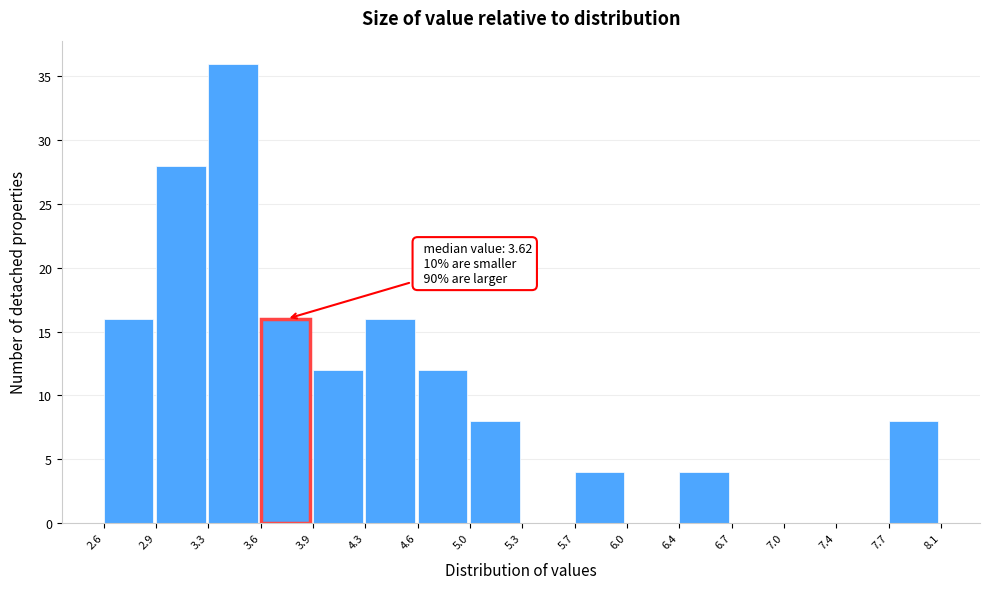

Over which range of the x-axis is the bar tallest?

3.3 to 3.6